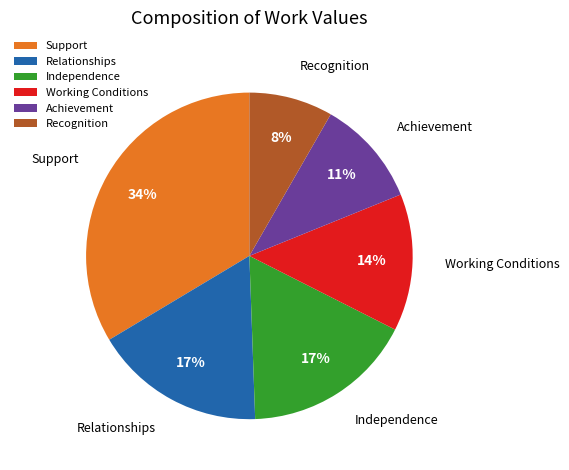

To the nearest percent, what percentage of the pie is Achievement?

11%